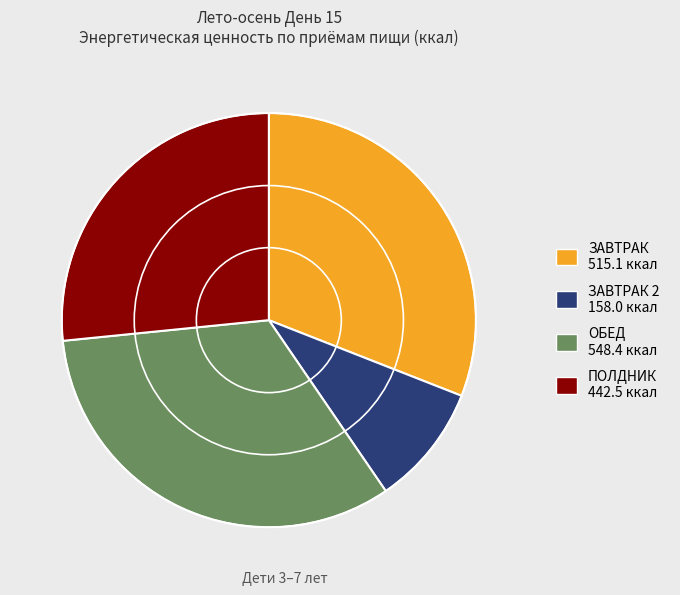

How many segments does this pie chart have?

4